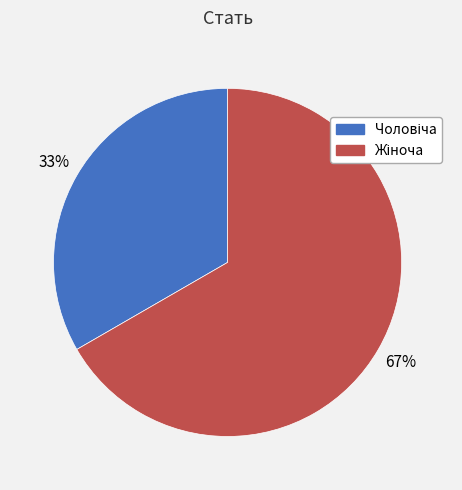

To the nearest percent, what is the average slice percentage?

50%